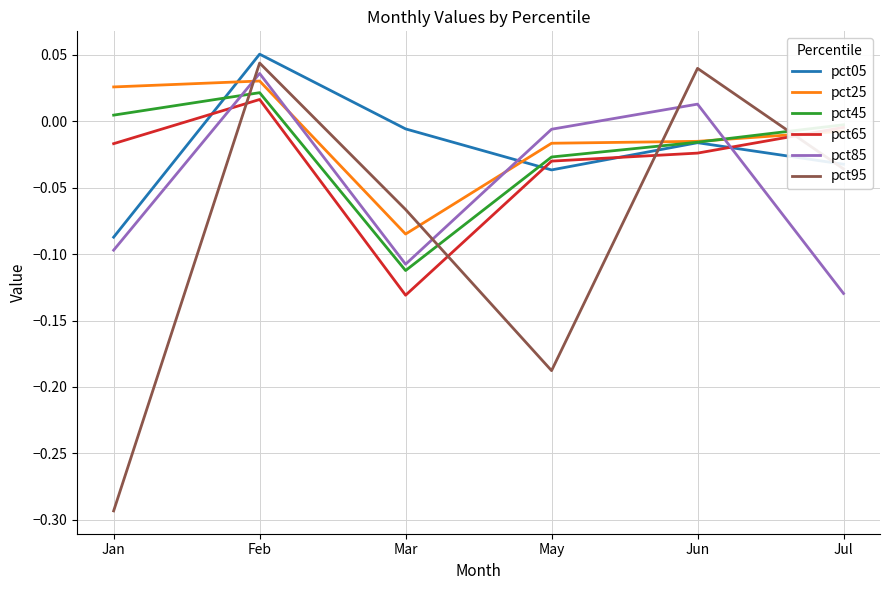

Where do pct25 and pct95 first cross each other?

Jan and Feb